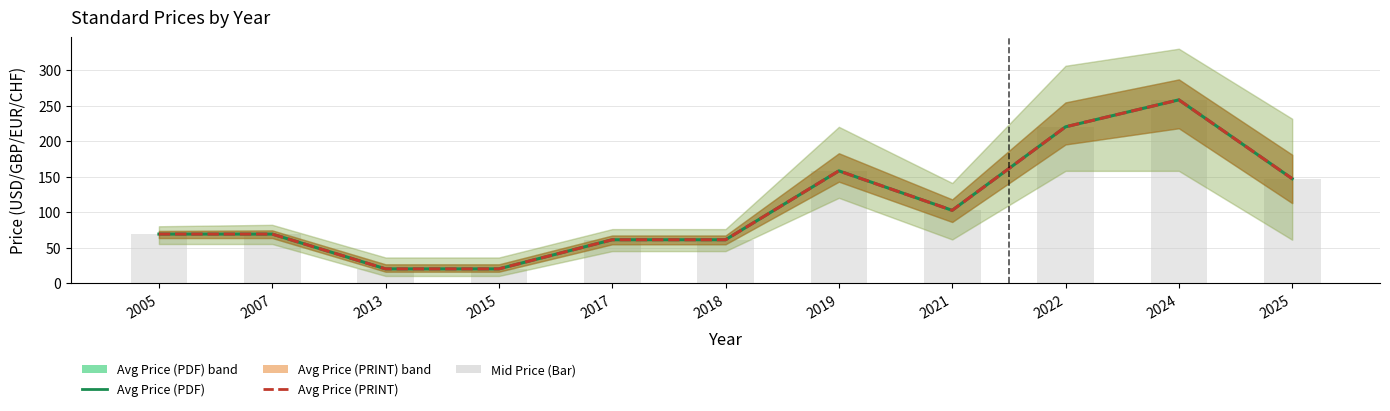

Rank the categories by Avg Price (PRINT) value from lowest to highest.

2013, 2015, 2017, 2018, 2005, 2007, 2021, 2025, 2019, 2022, 2024